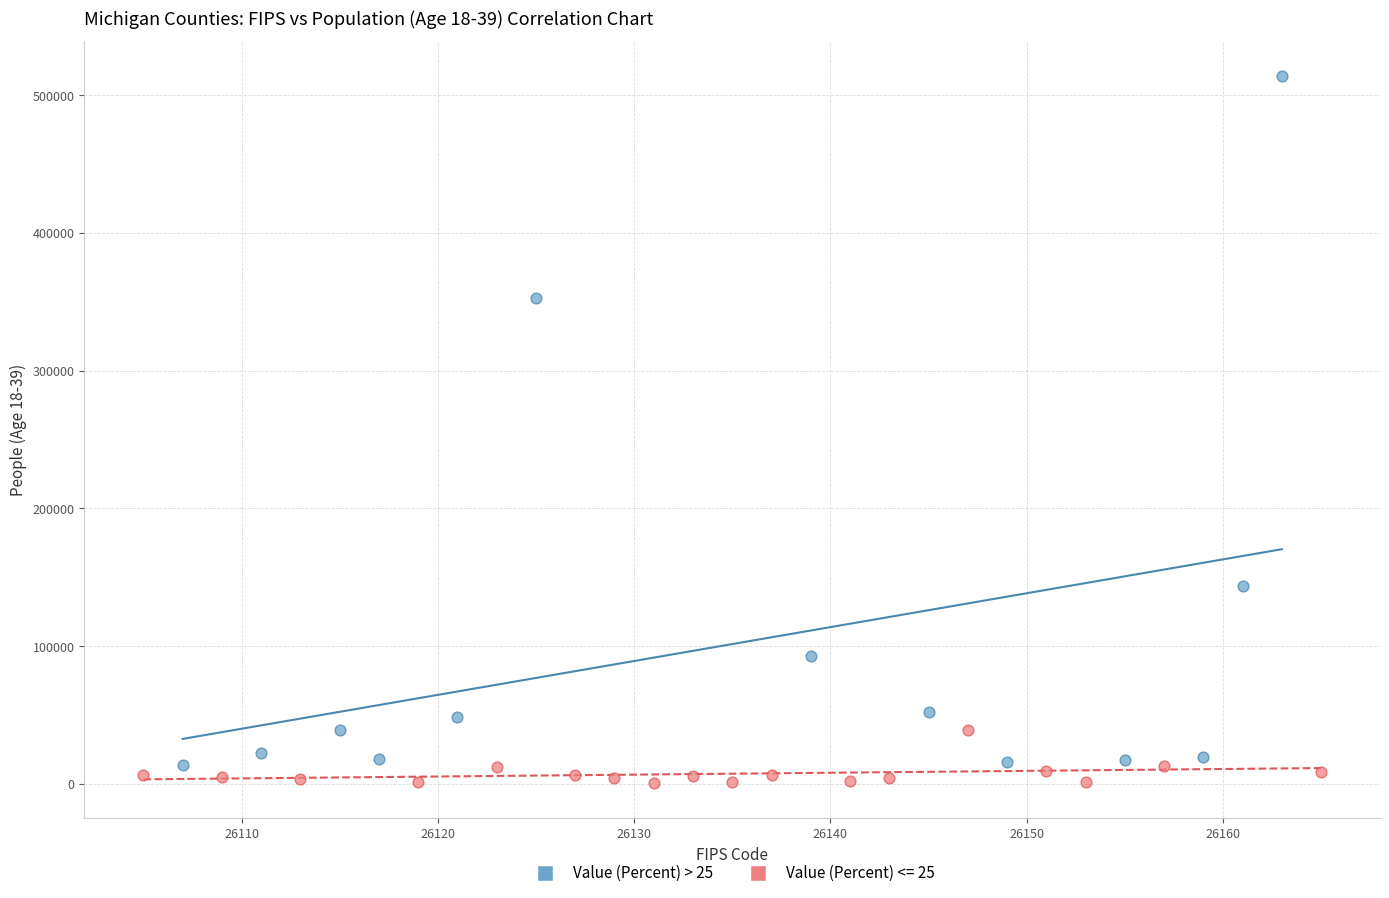

Which series contains the highest Y value?

Value (Percent) > 25